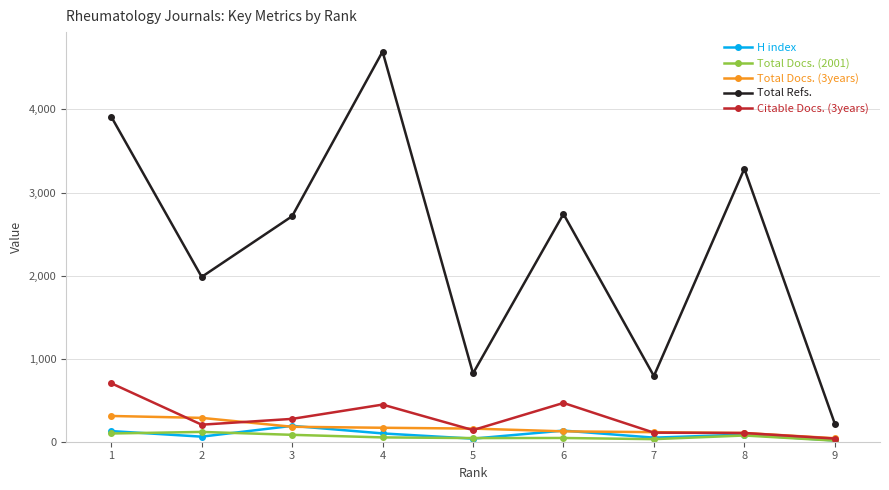

What is the difference between the second highest and minimum values in the Total Docs. (3years) series?

245